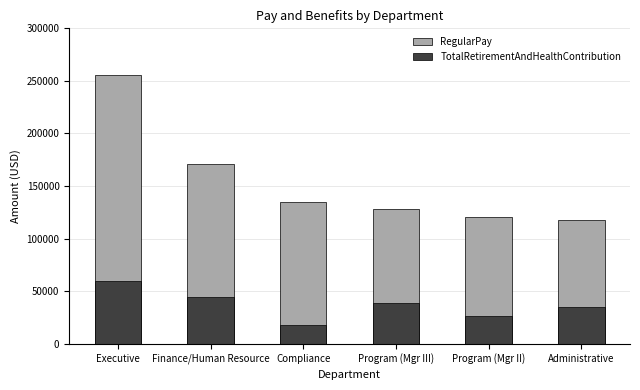

Which has a higher value, Administrative or Compliance?

Compliance